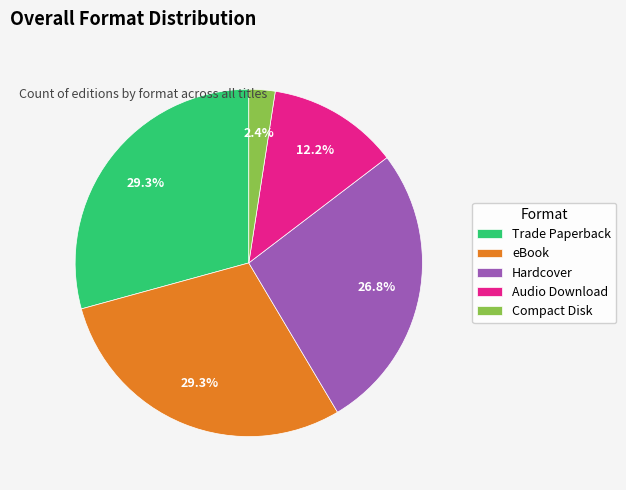

Does eBook represent more than half of the total?

No